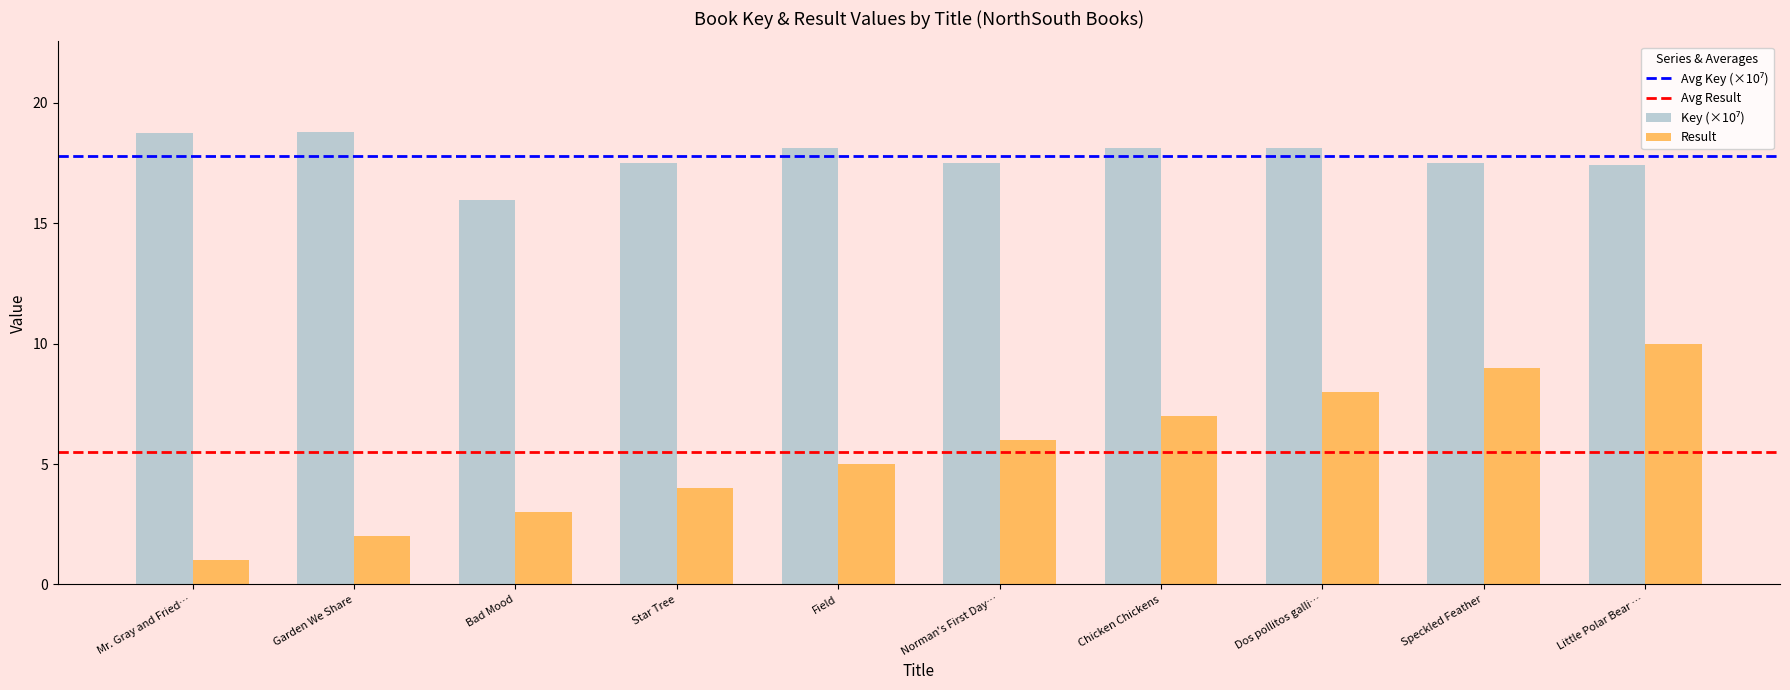

True or false: Result has a value of 5.7 at Star Tree.

False